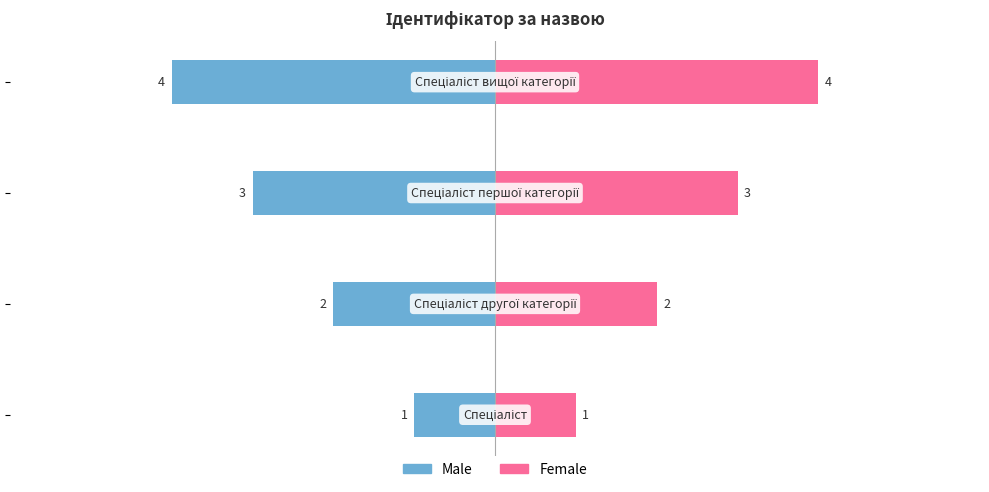

Rank the series by their average value, from highest to lowest.

Female, Male